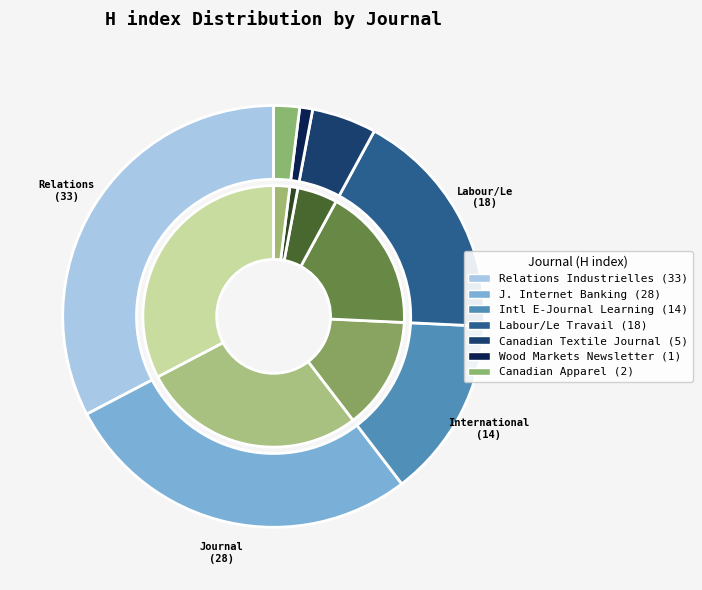

What percentage is the Labour/Le Travail slice, to the nearest percent?

18%